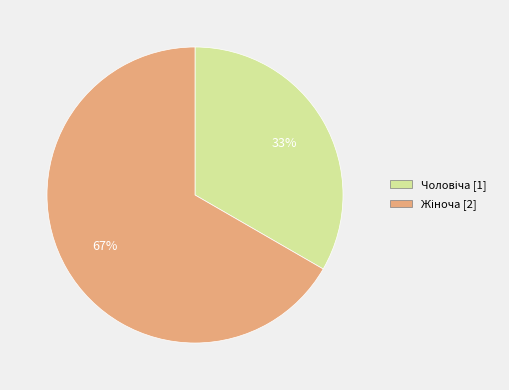

How many segments does this pie chart have?

2